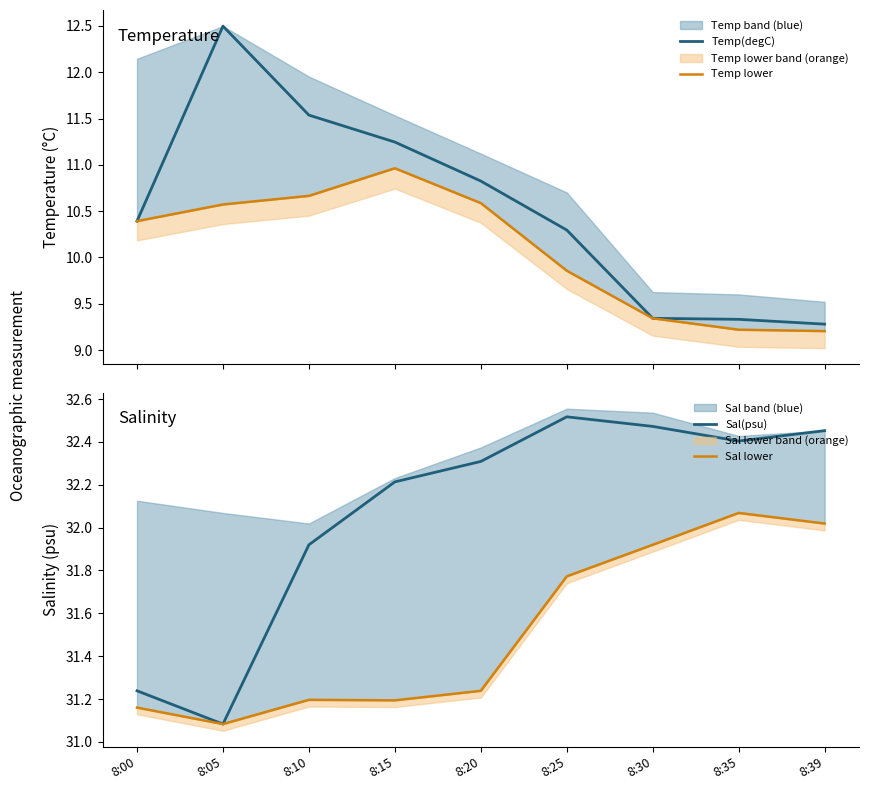

True or false: Temp lower and Sal(psu) intersect in this chart.

False